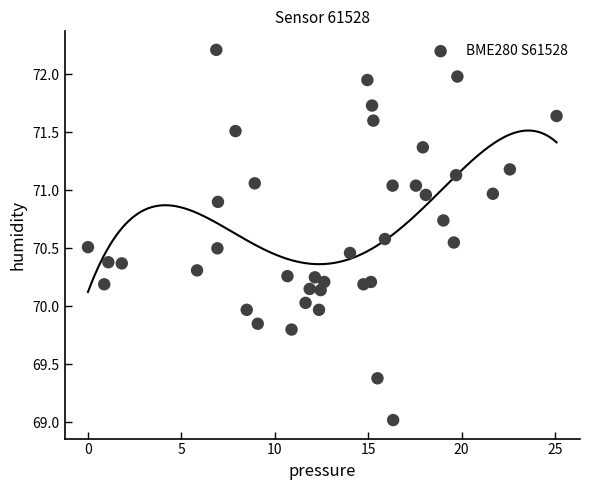

What is the range of Y values (max minus min)?

3.2